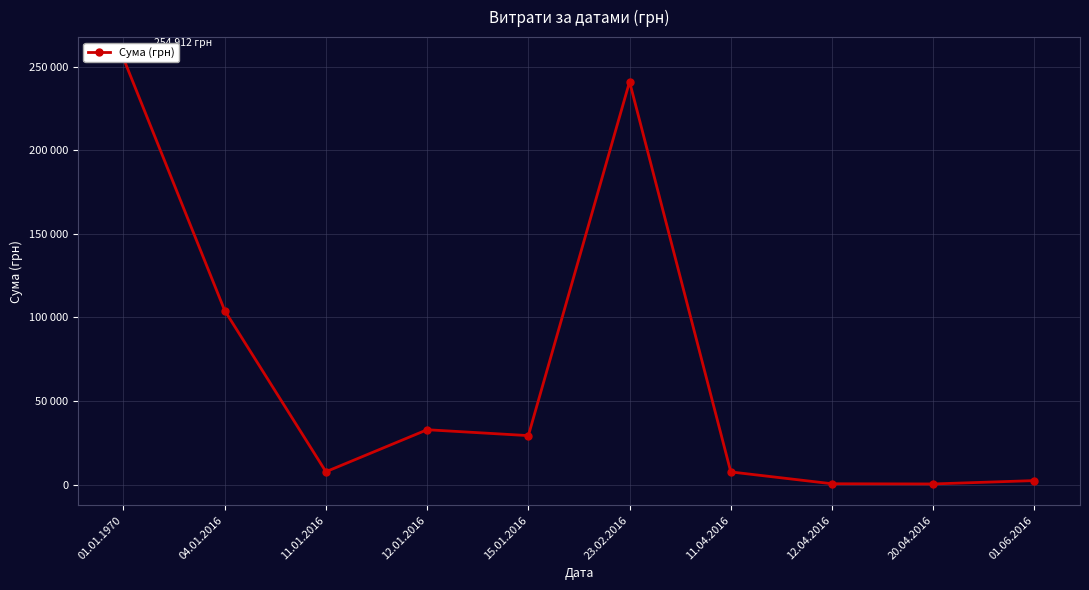

The value at 11.04.2016 is 1537.4. True or false?

False